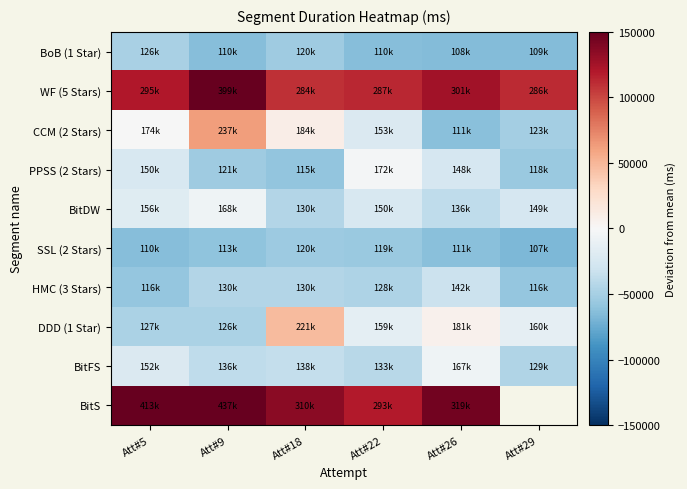

At which category does the chart reach its peak across all series?

Att#9